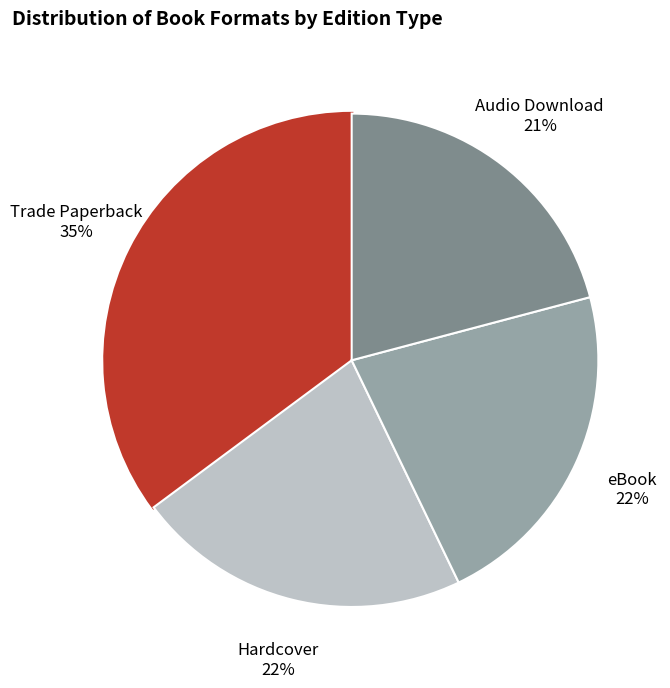

What is the ratio of the value at Trade Paperback to the value at Audio Download?

1.7